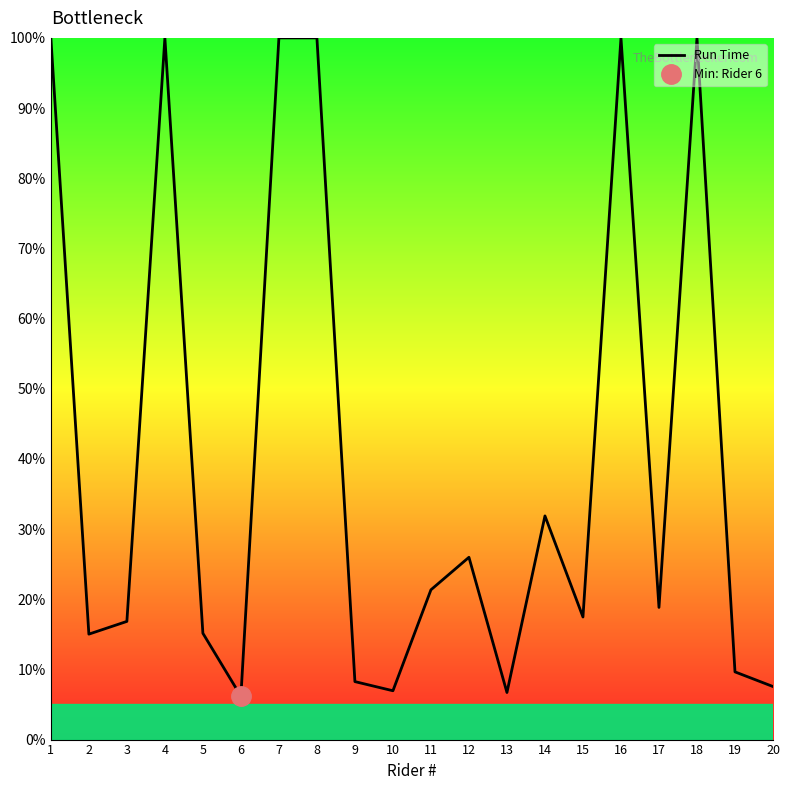

How many data points are less than 18?

10